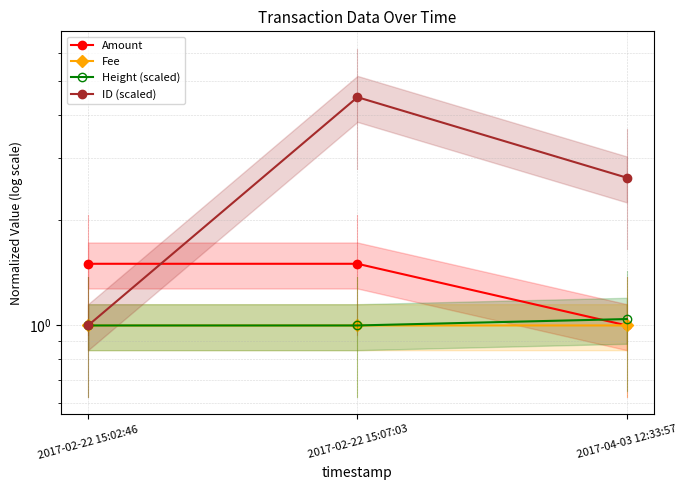

Is it true that Fee equals 1.0 at 2017-02-22 15:07:03?

True